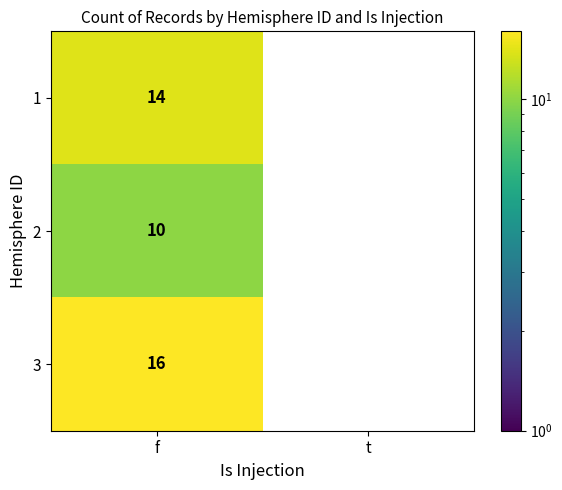

What is the total value across all series at f?

40